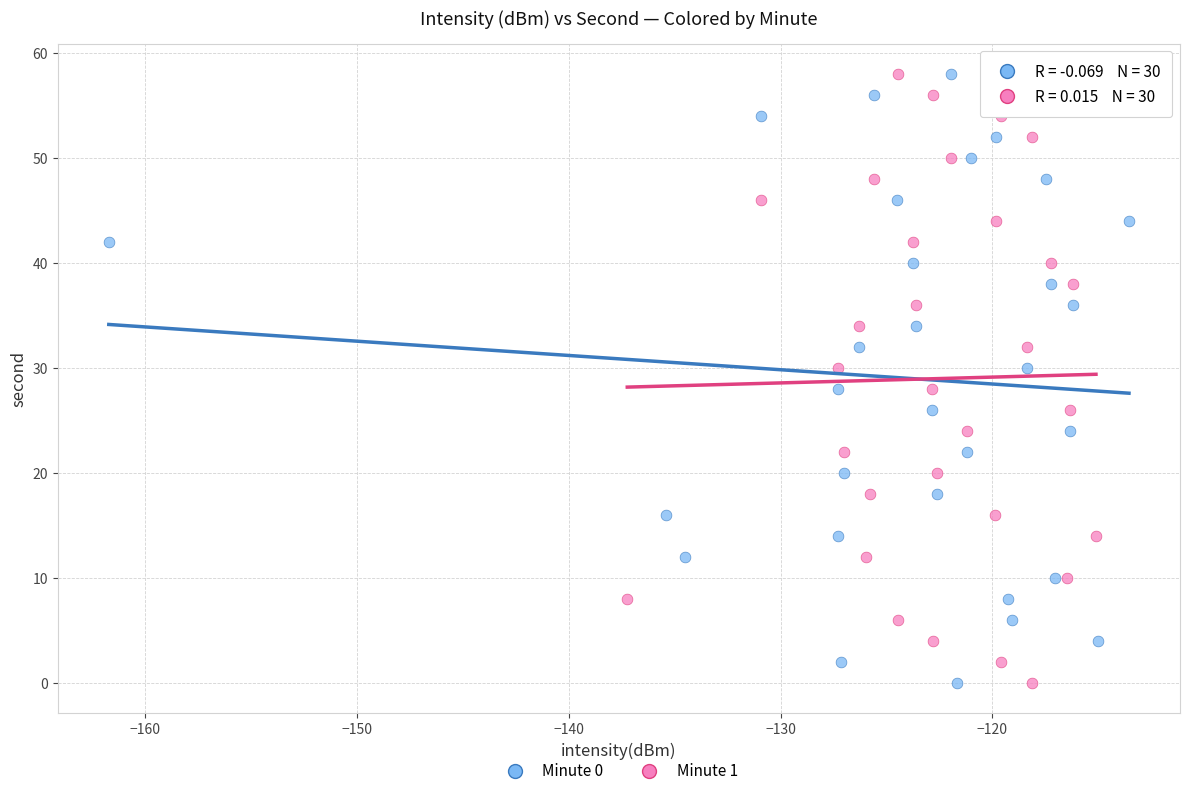

What are all the series names shown in the legend?

Minute 0, Minute 1